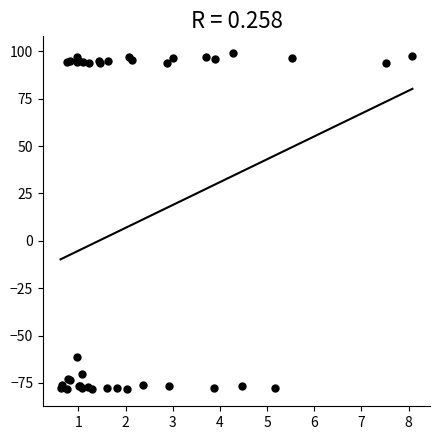

What Y value in the scatter plot is closest to 10?

-61.4